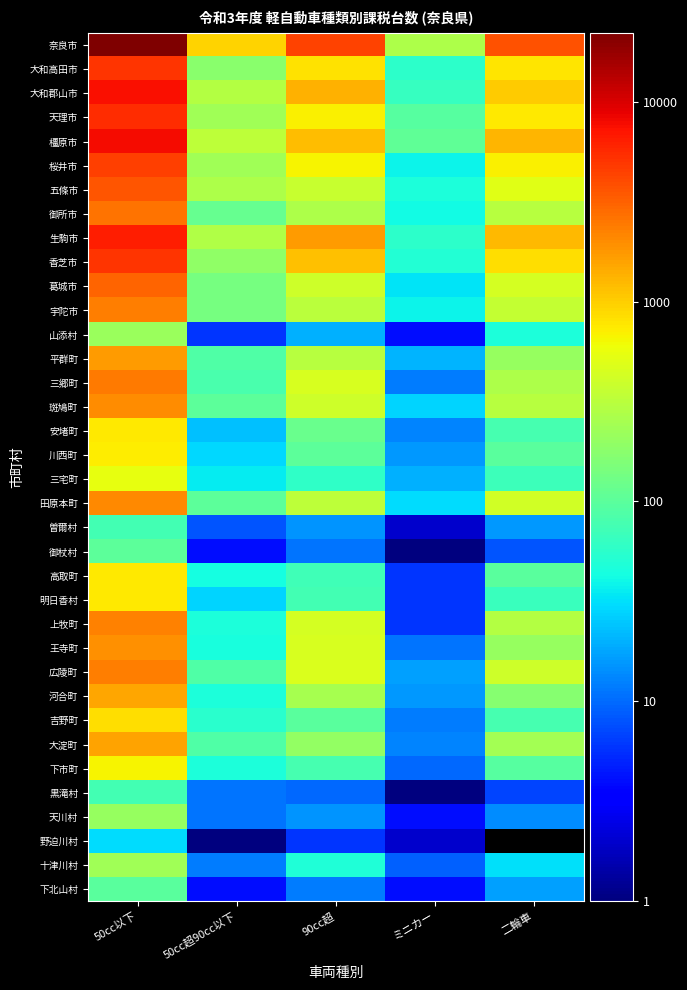

What is the spread (max minus min) of values at 二輪車?

3798